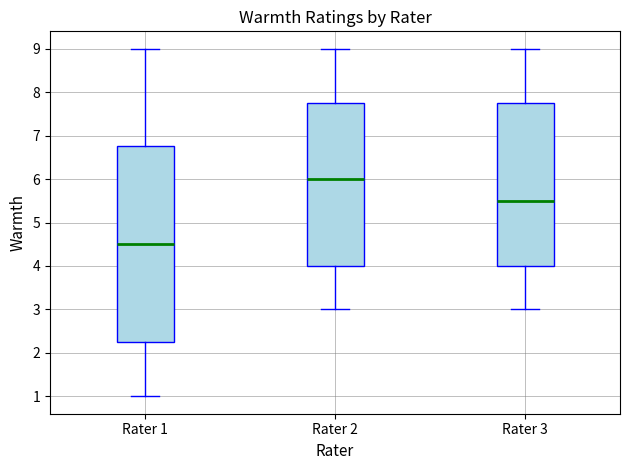

Reading left to right, read every box against the y-axis: the position of its median line, the range the box covers, and the ends of its whiskers. The values are not printed on the chart, so give them approximately, as read against the axis.

Rater 1: median 4.5, box 2.3 to 6.8, whiskers 1.0 to 9.0
Rater 2: median 6.0, box 4.0 to 7.8, whiskers 3.0 to 9.0
Rater 3: median 5.5, box 4.0 to 7.8, whiskers 3.0 to 9.0